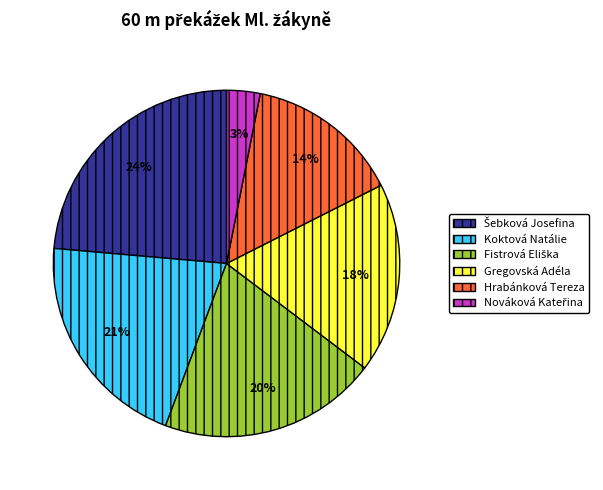

Approximately how many times larger is the value at Gregovská Adéla compared to Koktová Natálie?

0.9